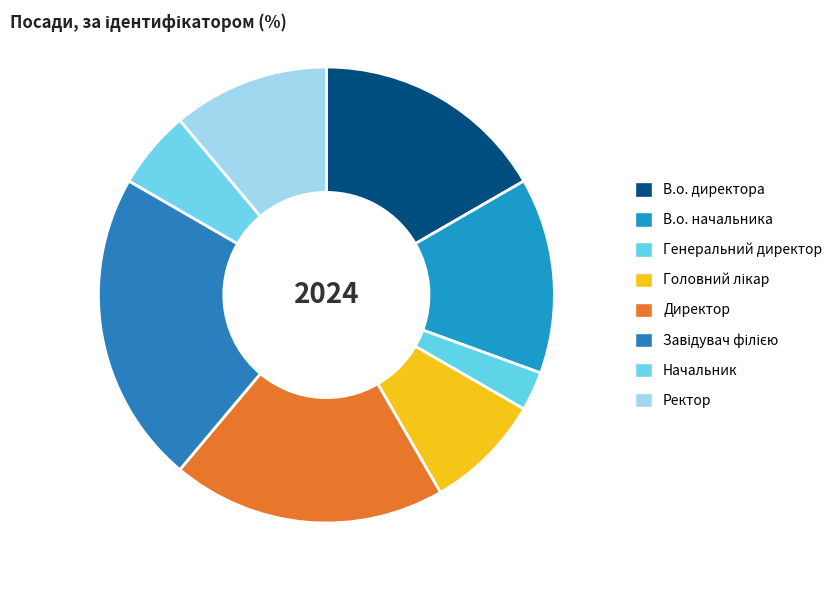

True or false: Начальник accounts for 11% of the total.

False